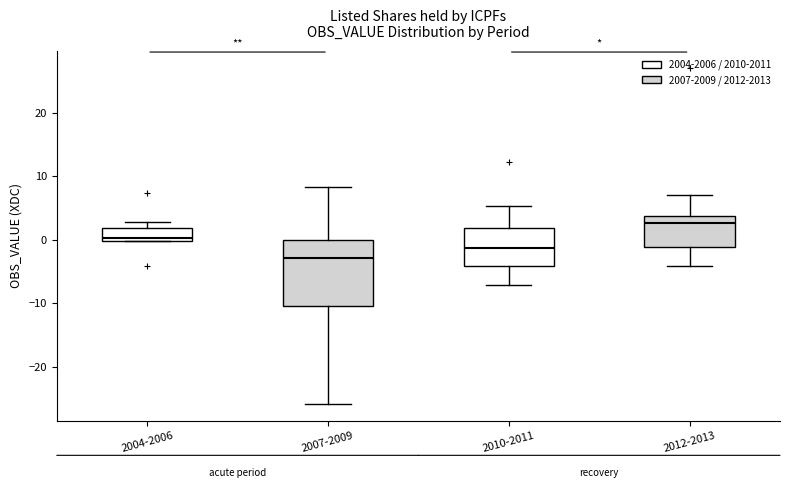

Comparing the boxes themselves (not the whiskers), which one is the tallest?

2007-2009